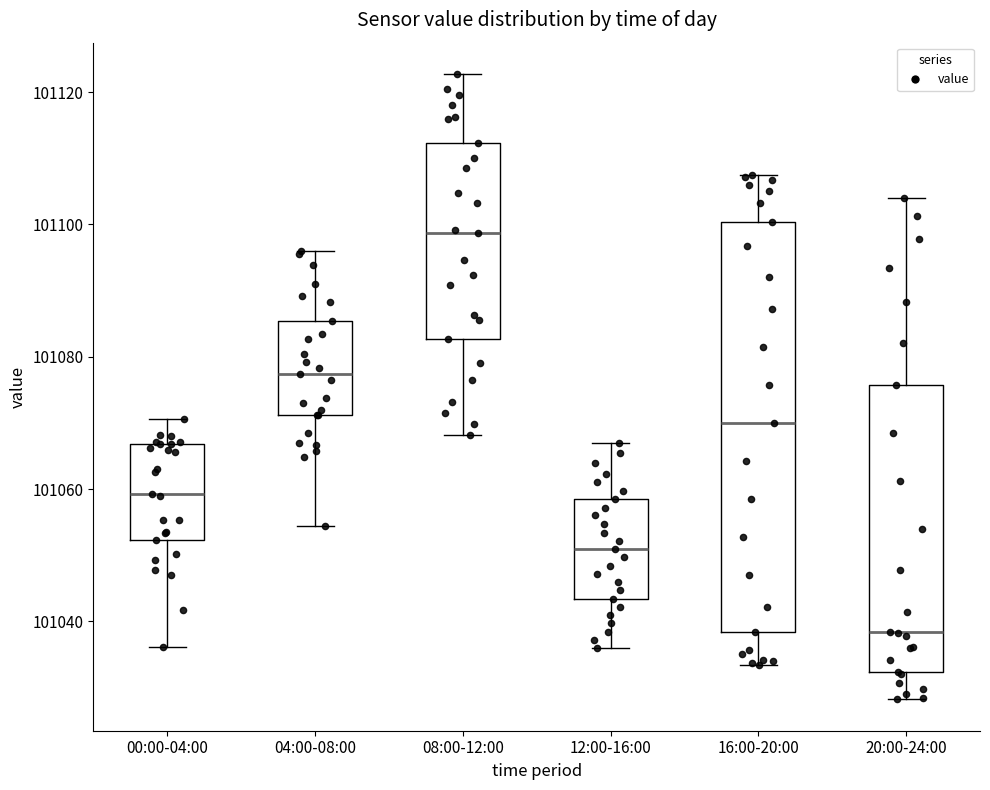

Which box is the tallest, from its lower edge to its upper edge?

16:00-20:00